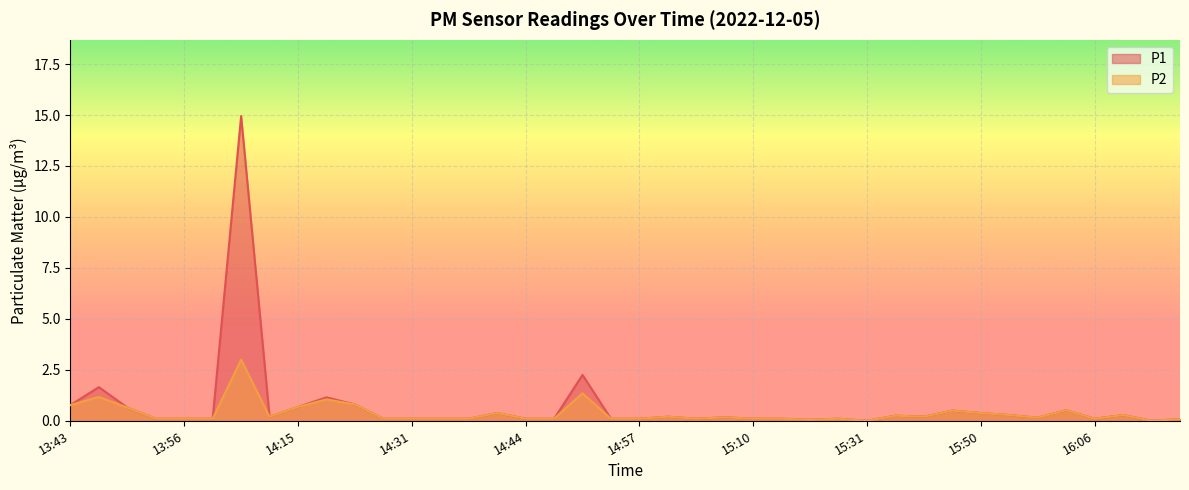

Which series changed the most between 13:54 and 16:06?

P1